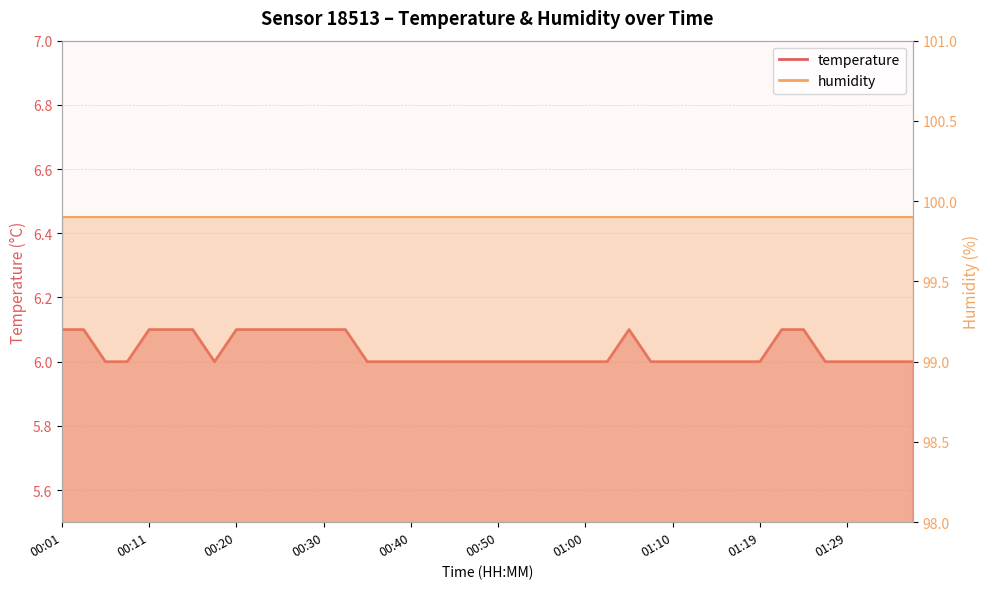

What is the change in value from 00:01 to 01:29?

-0.1